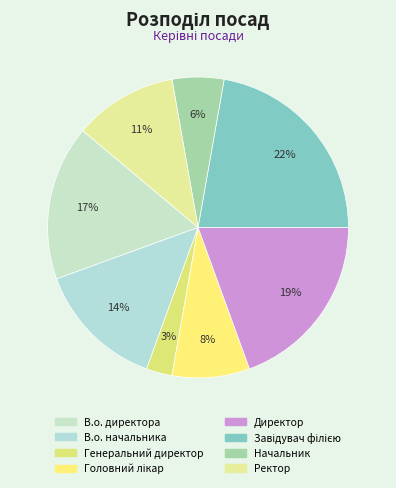

What percentage is NOT represented by Генеральний директор?

97.2%